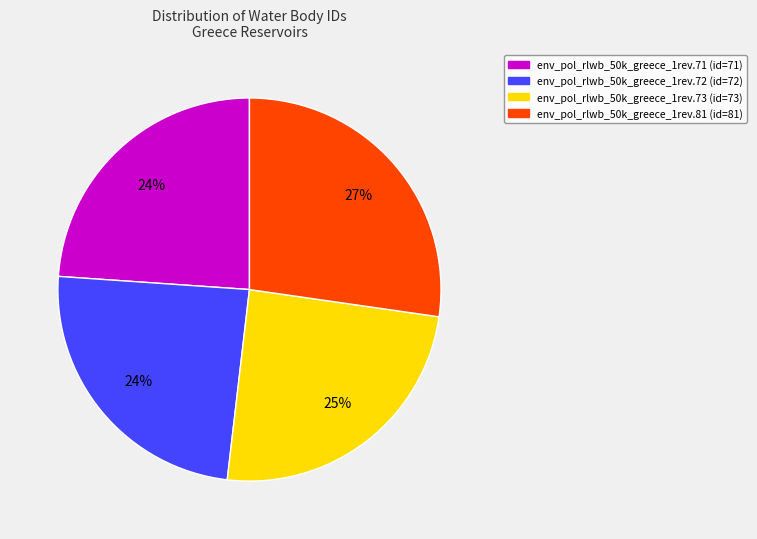

Which has a higher value, env_pol_rlwb_50k_greece_1rev.81 or env_pol_rlwb_50k_greece_1rev.73?

env_pol_rlwb_50k_greece_1rev.81